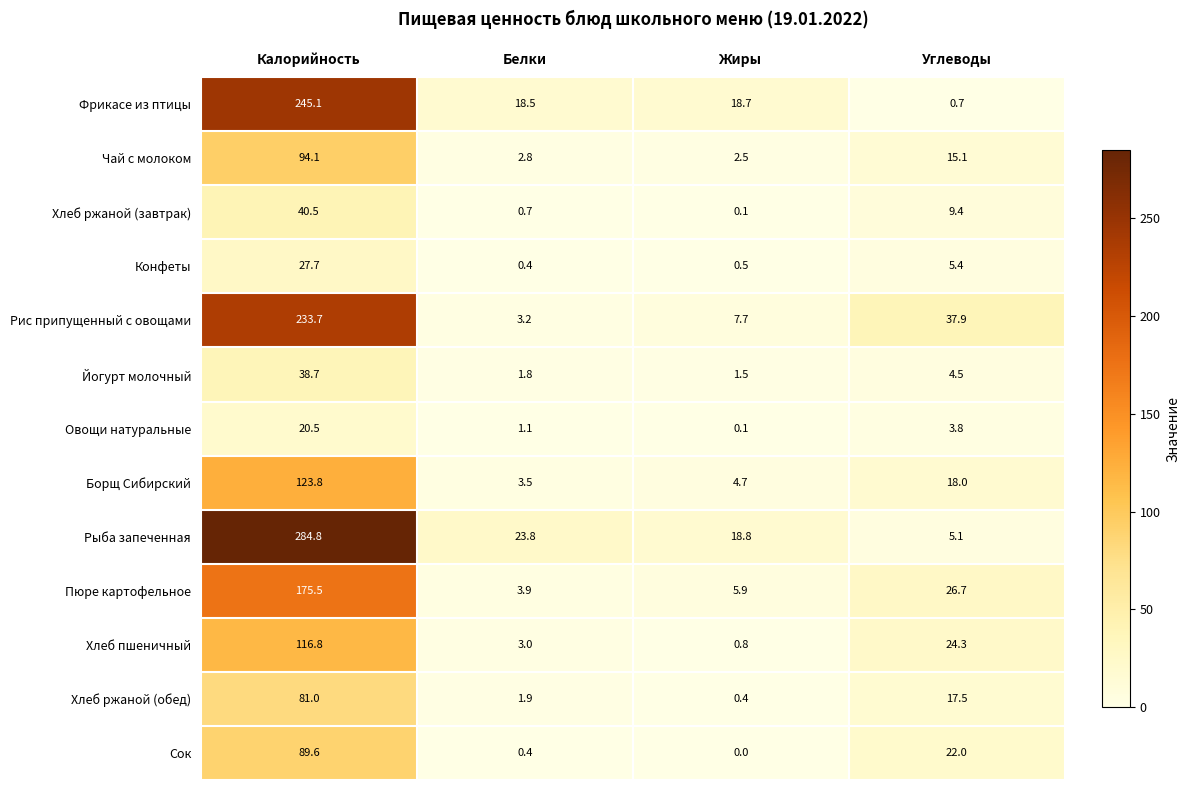

What is the sum of all Фрикасе из птицы values?

283.0